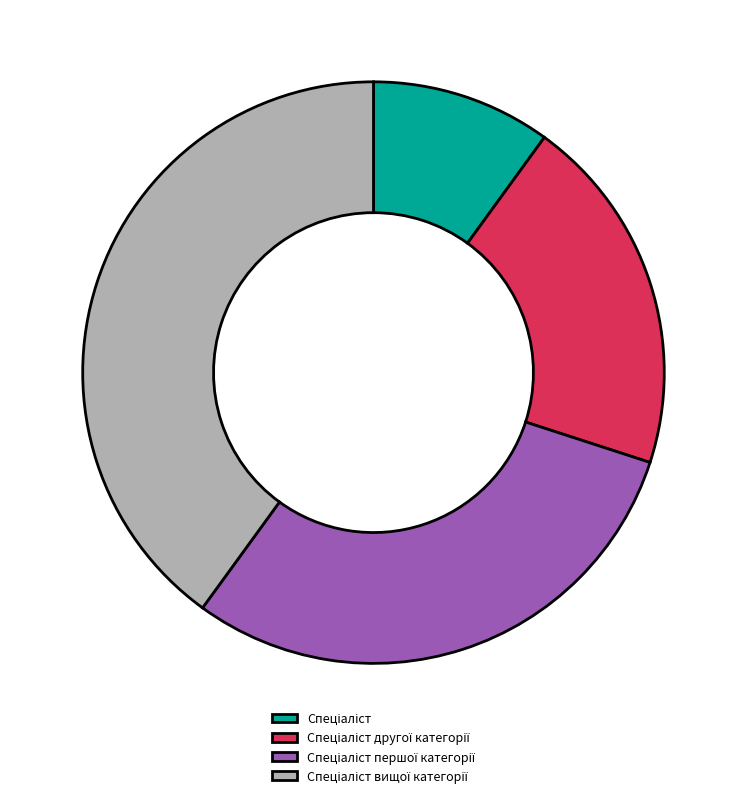

Does any single category account for the majority?

No